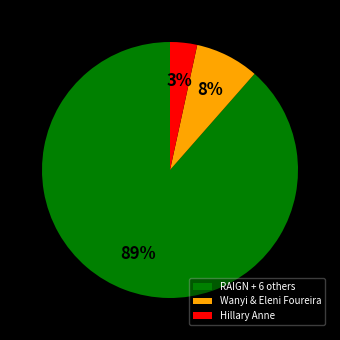

What is the largest slice in the pie chart?

RAIGN + 6 others